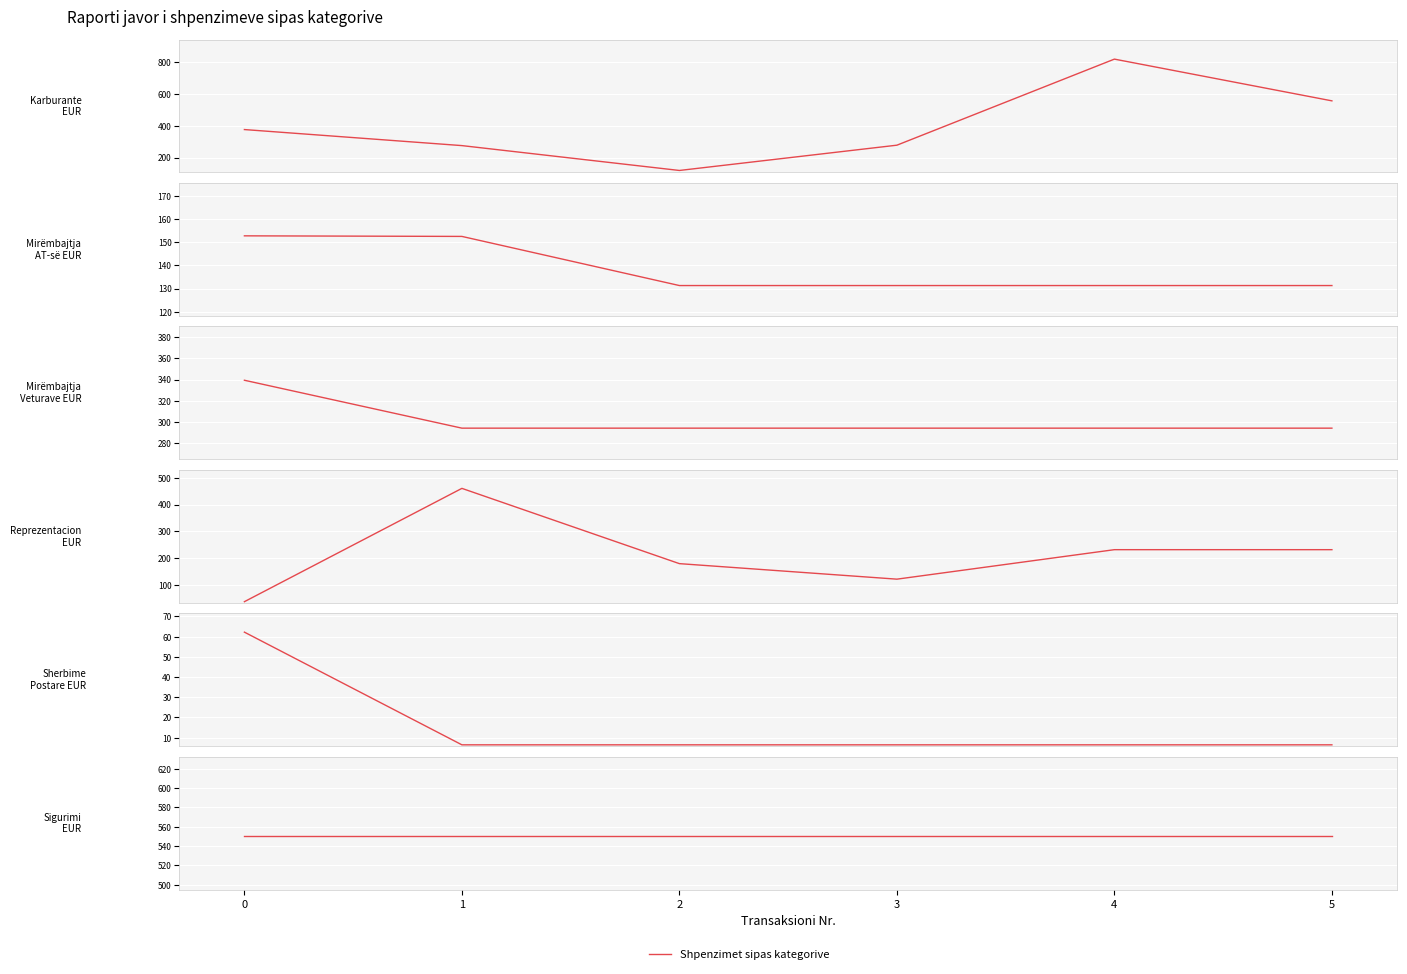

Reading left to right, list all the values displayed in this chart.

Karburante per vetura: 375.1	274.7	119.2	277.4	816.0	554.8
Mirëmbajtja e AT-së: 152.9	152.6	131.3	131.3	131.3	131.3
Mirëmbajtja e veturave: 339.3	294.0	294.0	294.0	294.0	294.0
Reprezentacion: 37.5	460.2	179.4	121.5	231.5	231.5
Sherbime postare: 62.2	6.4	6.4	6.4	6.4	6.4
Sigurimi I automjeteve: 549.9	549.9	549.9	549.9	549.9	549.9